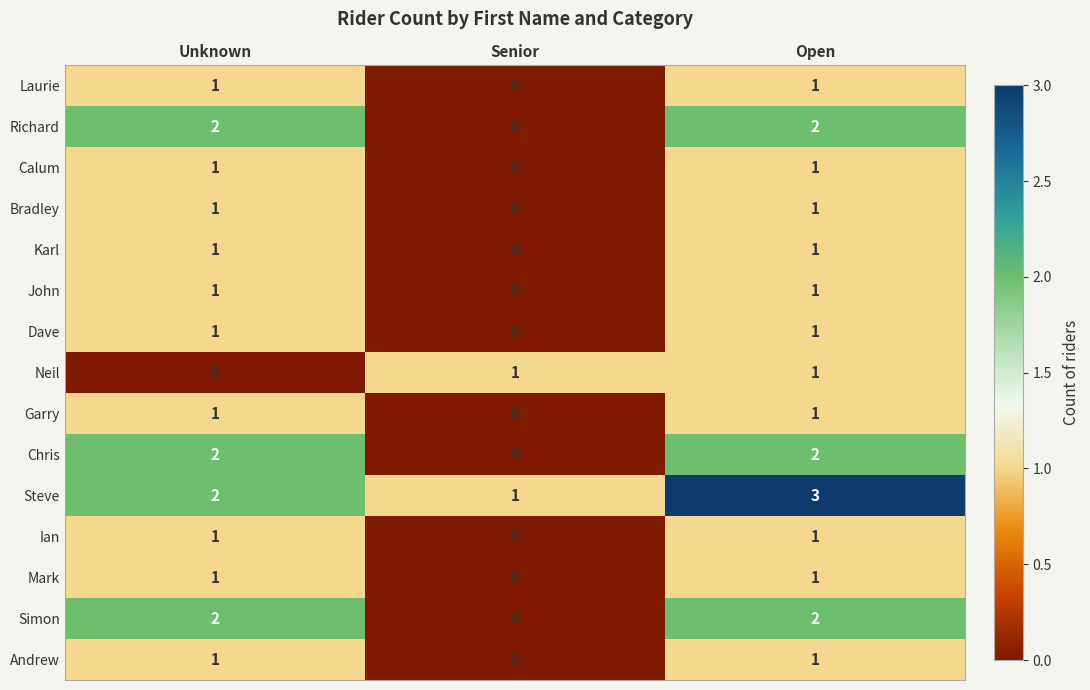

True or false: Simon has a value of 0 at Senior.

True